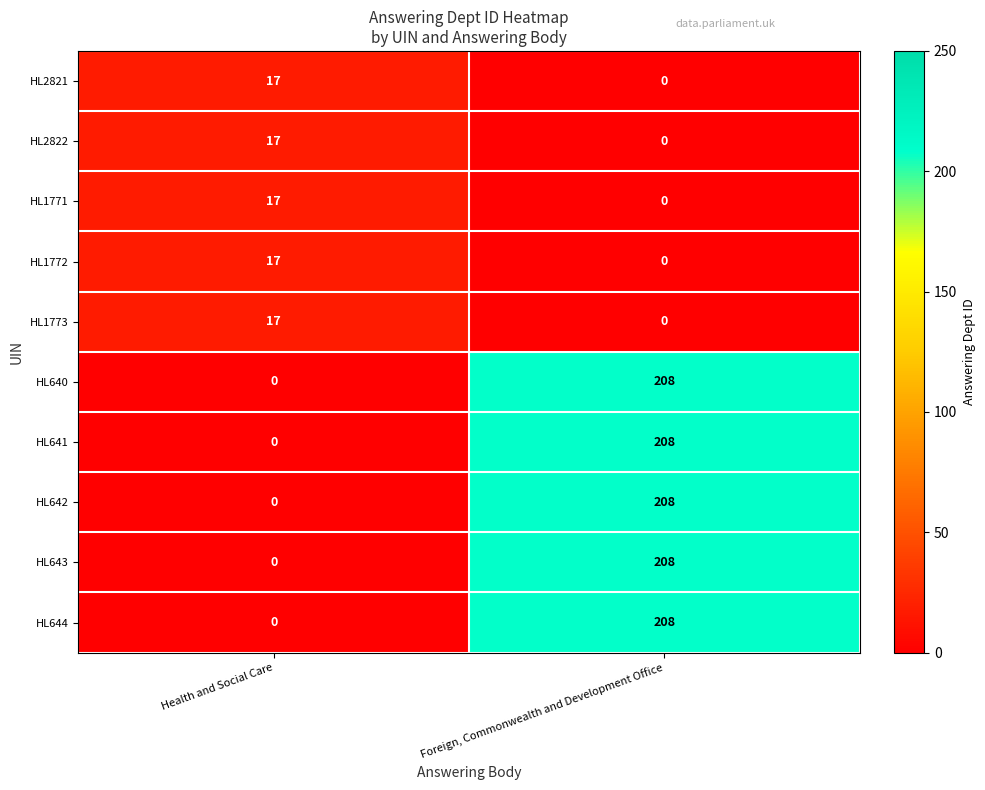

Reading left to right, extract all data points from this chart.

HL2821: 17	0
HL2822: 17	0
HL1771: 17	0
HL1772: 17	0
HL1773: 17	0
HL640: 0	208
HL641: 0	208
HL642: 0	208
HL643: 0	208
HL644: 0	208